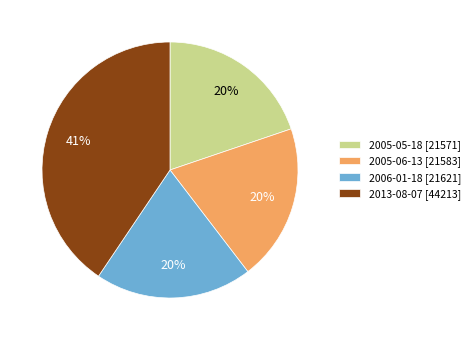

True or false: 2006-01-18 accounts for 20% of the total.

True